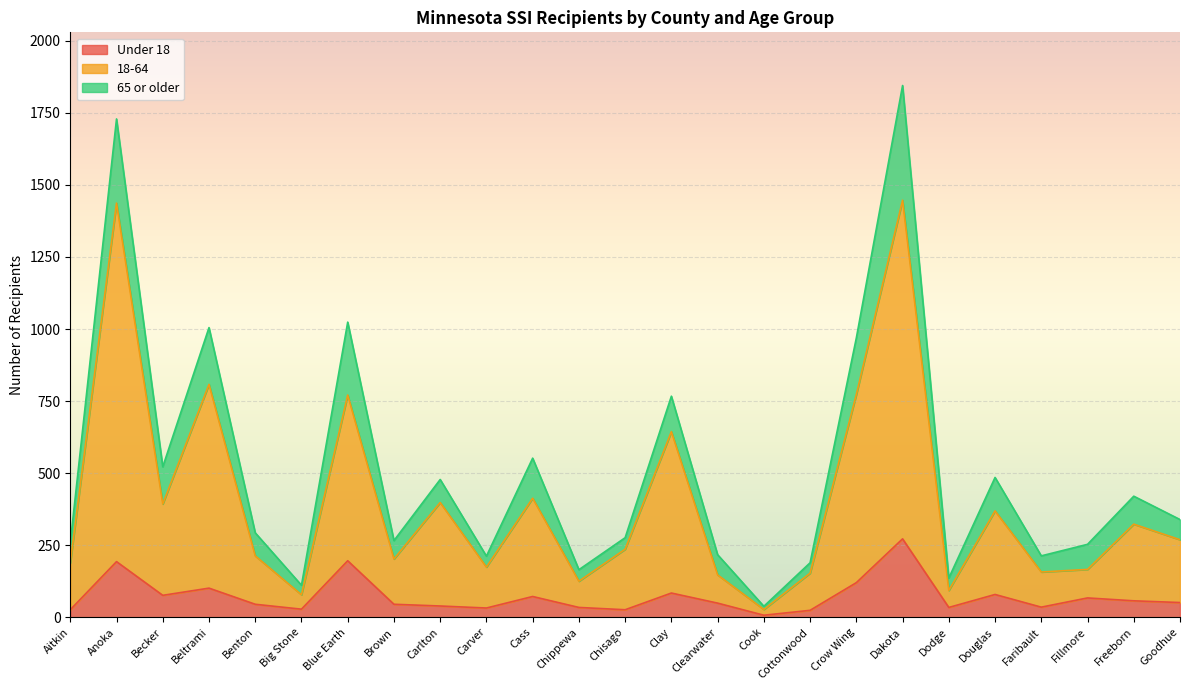

What is the difference between the maximum and second lowest values in the 18-64 series?

1369